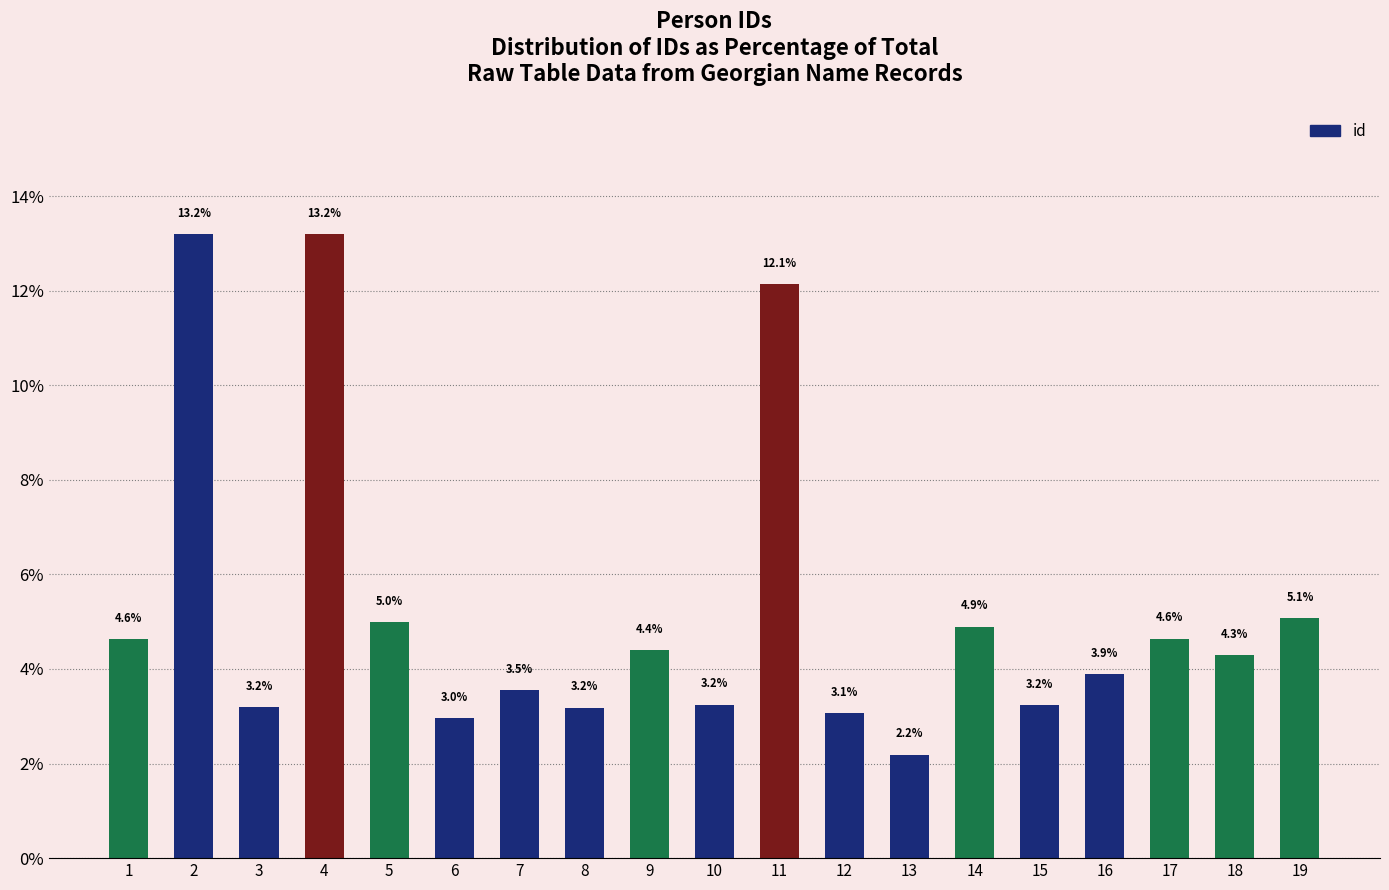

What is the sum of the values at 4 and 14?

18.1